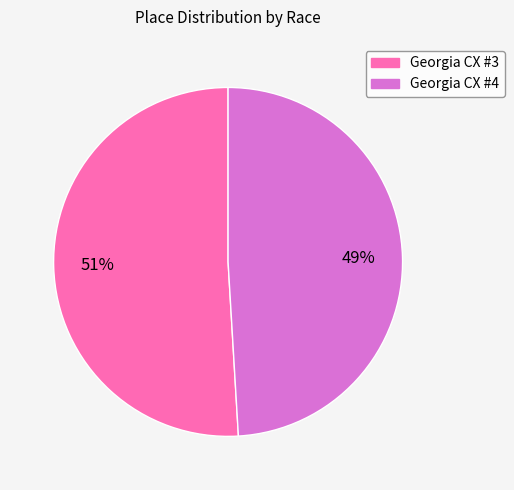

How many segments does this pie chart have?

2